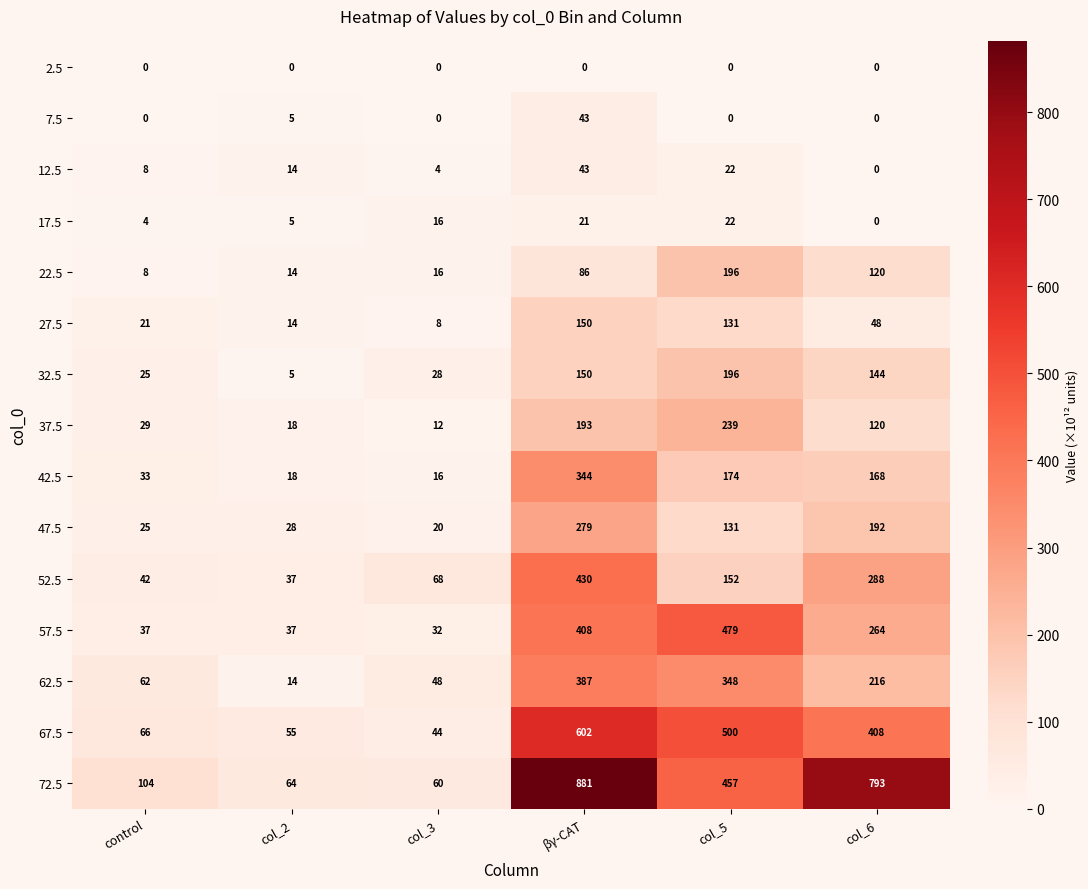

The value of 52.5 at col_2 is 50. True or false?

False